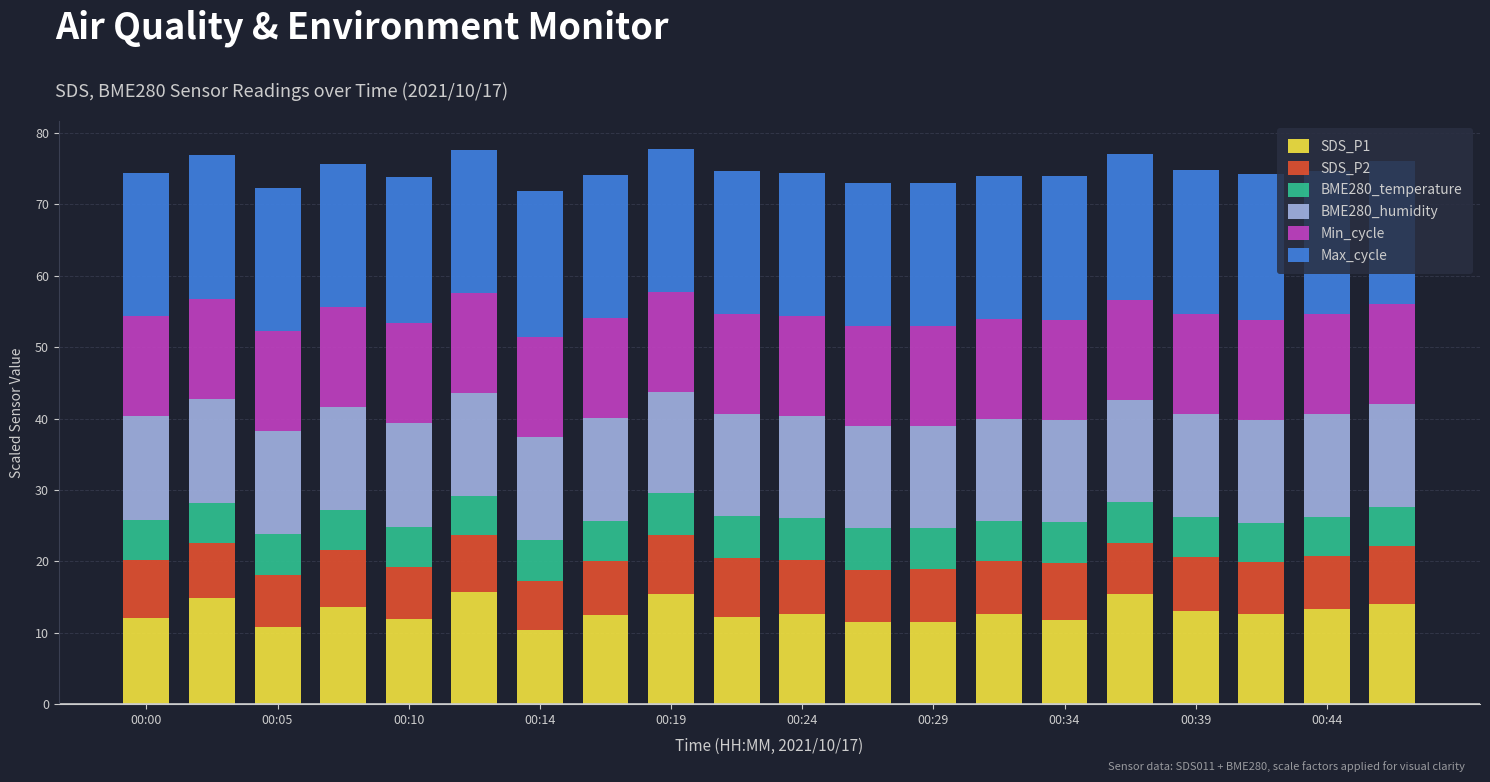

What is the minimum value for SDS_P1?

10.4